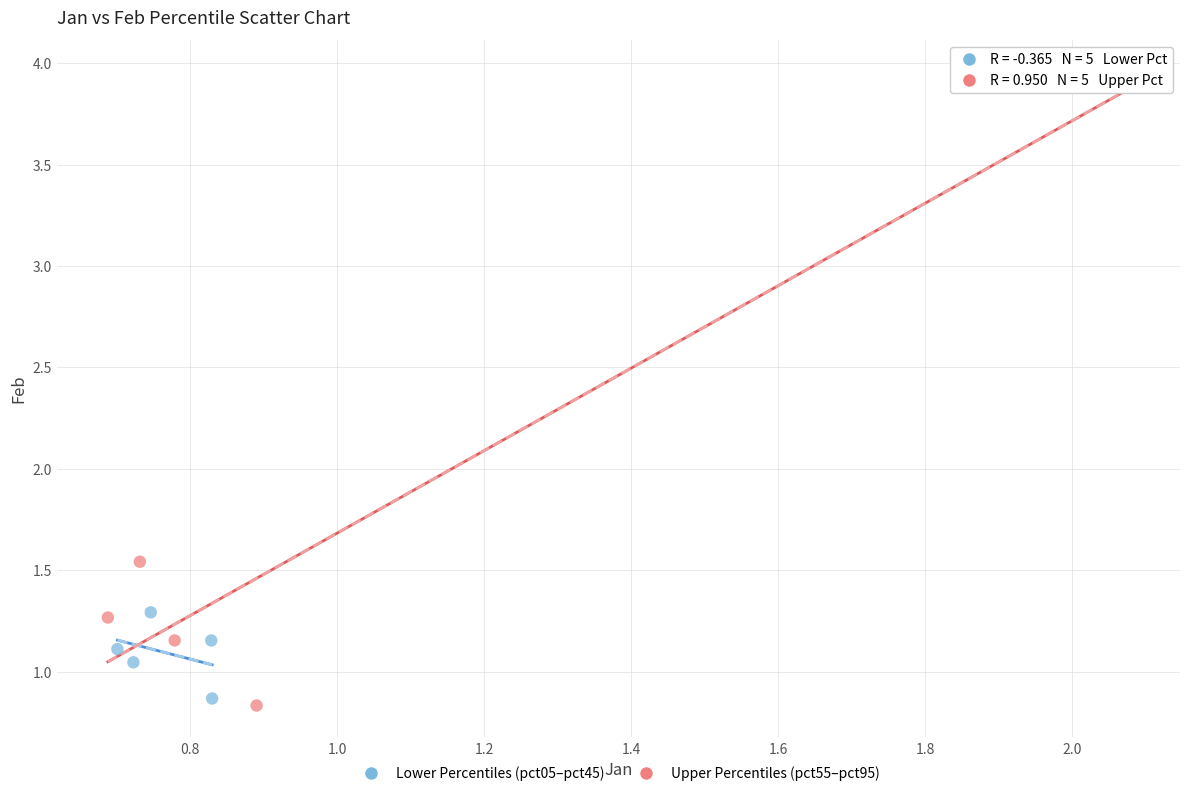

Which series reaches the maximum Y coordinate?

Upper Percentiles (pct55–pct95)